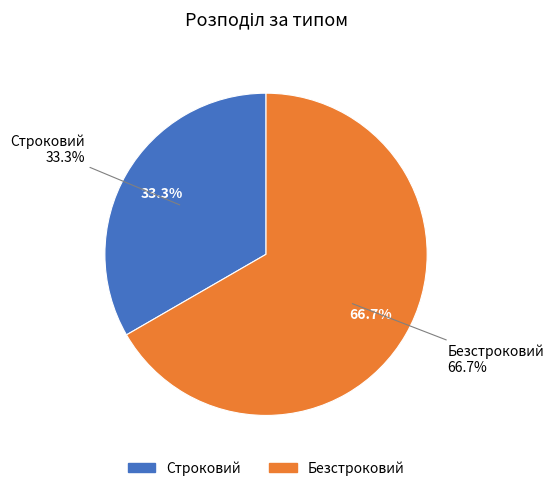

How many segments does this pie chart have?

2